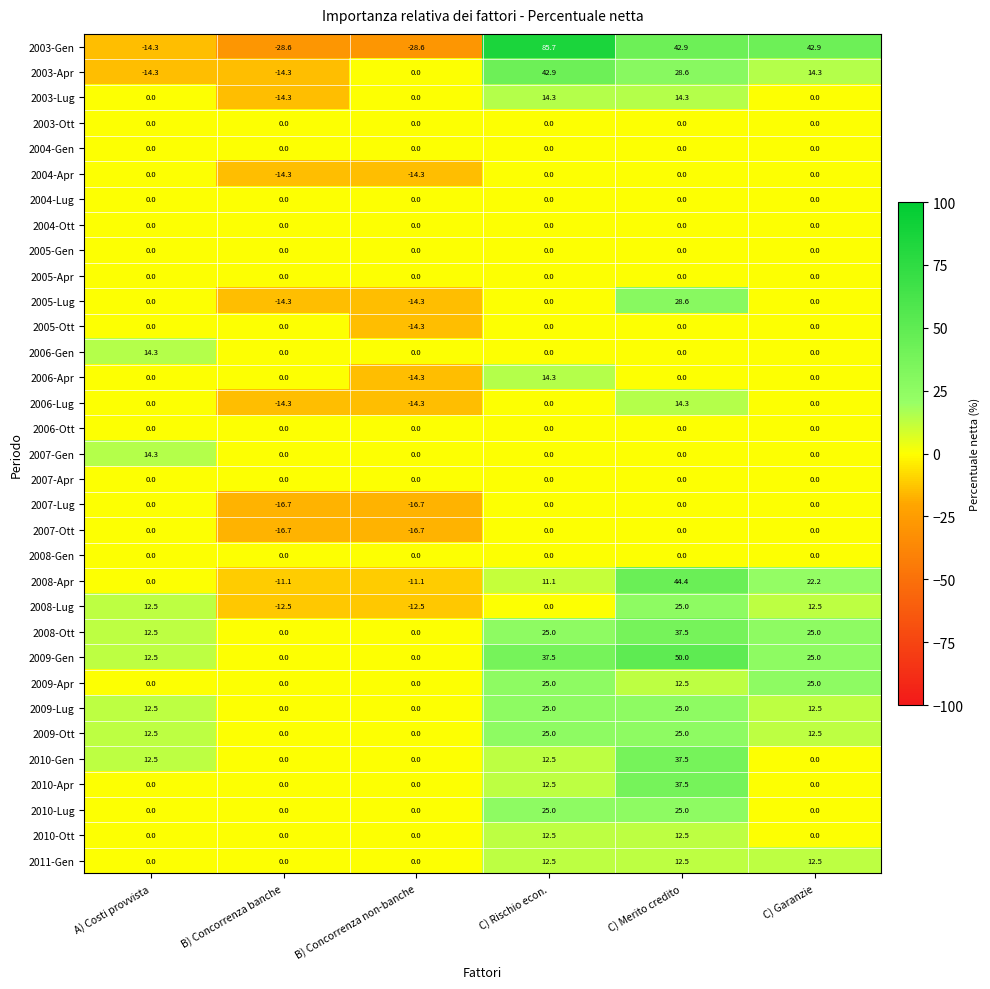

True or false: 2009-Ott has a value of 0.0 at B) Concorrenza non-banche.

True